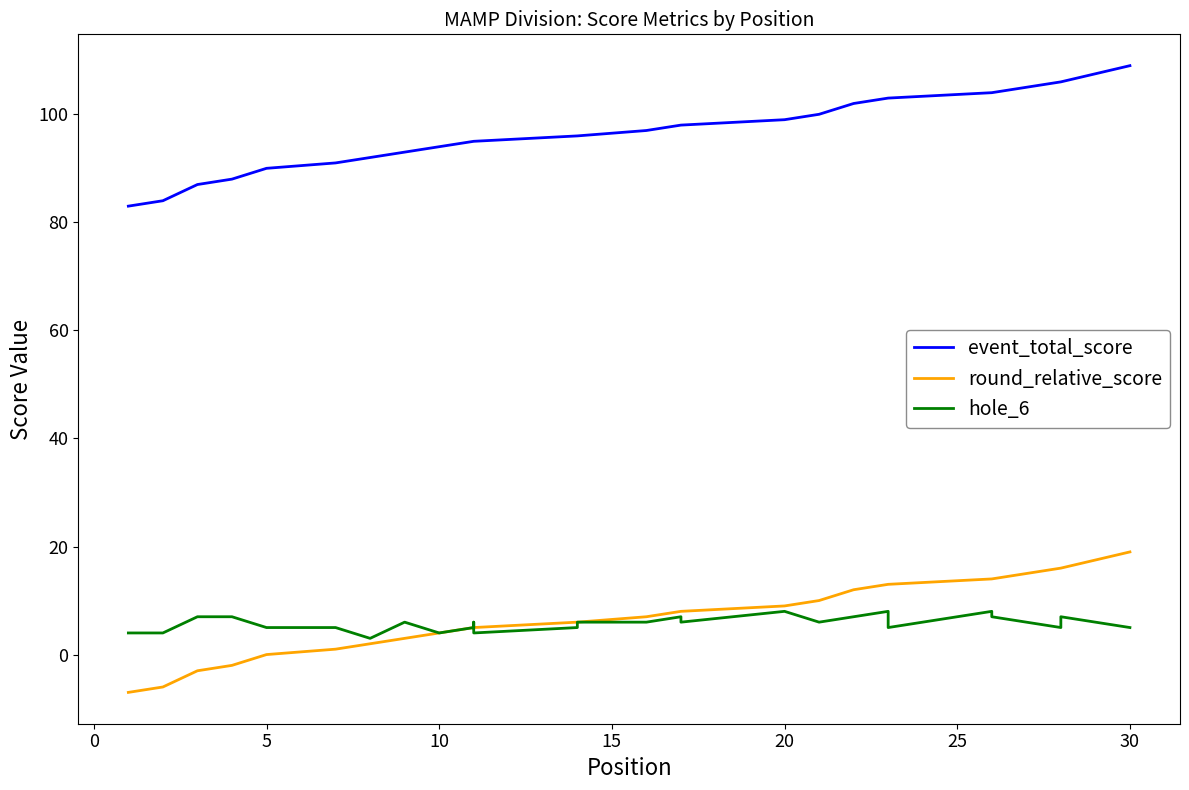

Is it true that hole_6 equals 8 at 20?

True